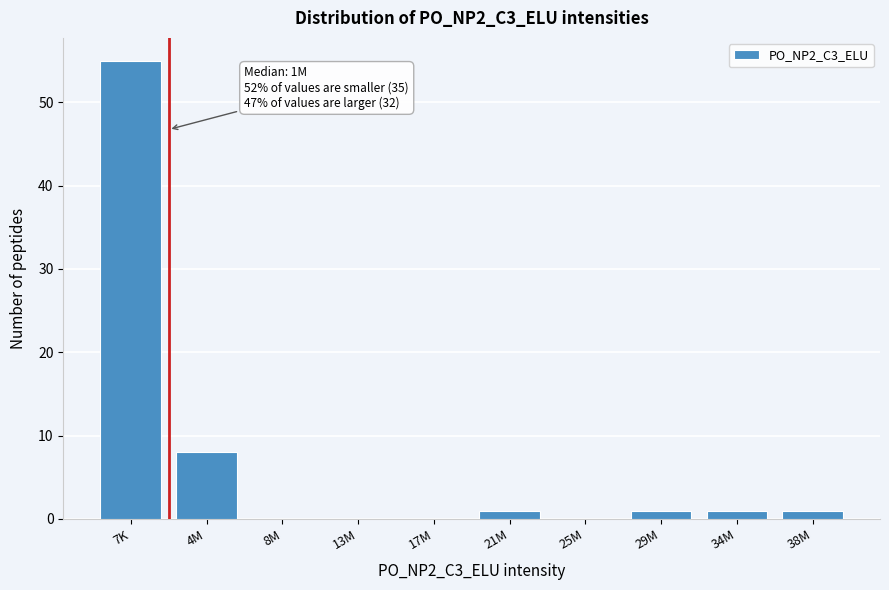

Reading right to left, what are all the values shown in this chart?

38M=1	34M=1	29M=1	25M=0	21M=1	17M=0	13M=0	8M=0	4M=8	7K=55